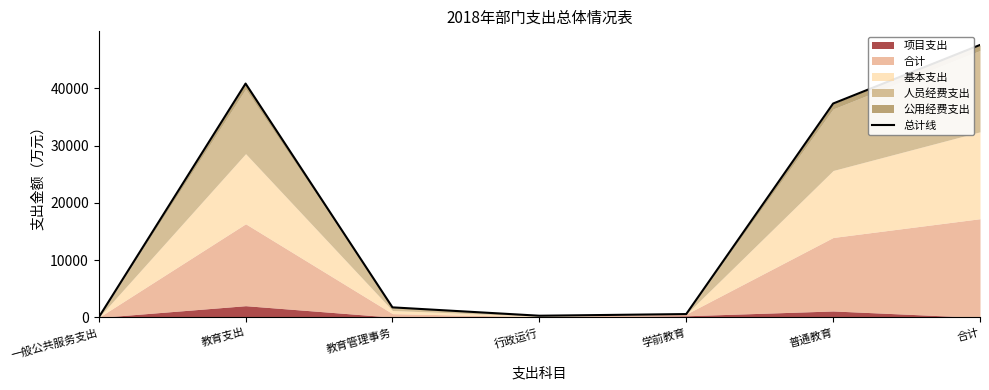

At which category does the chart reach its peak across all series?

合计